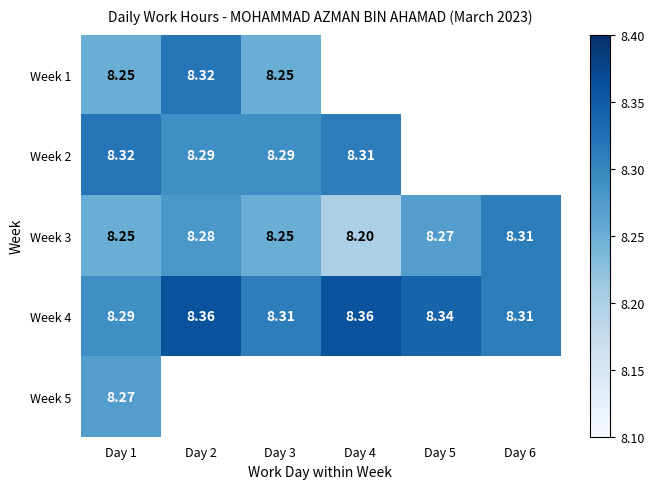

What is the difference between the highest and lowest values at Day 1?

0.1